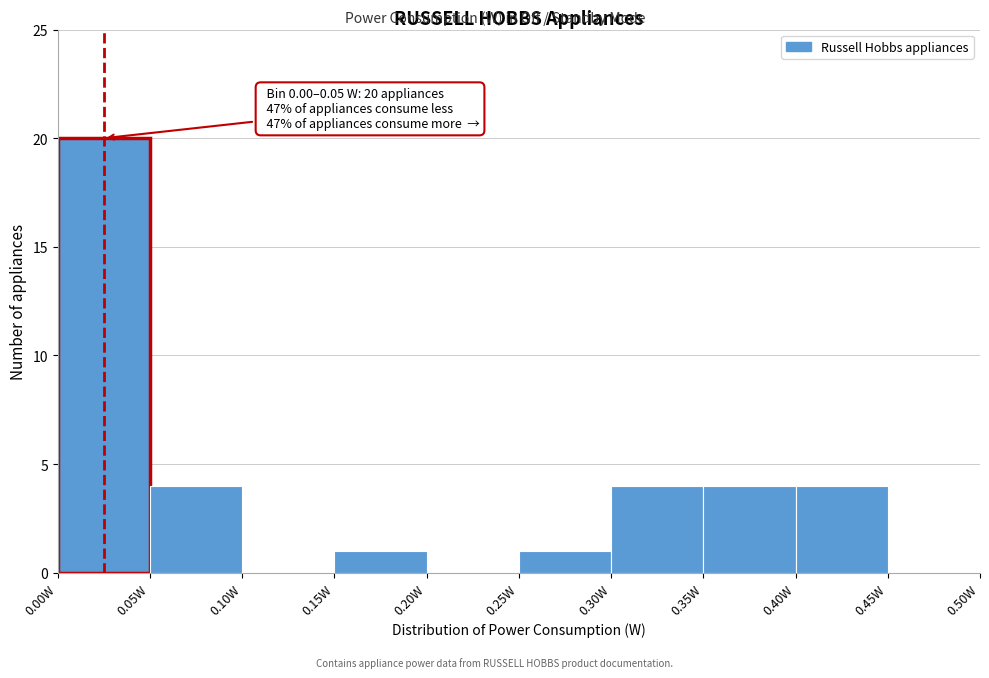

Which range on the x-axis has the tallest bar?

0.00 to 0.05